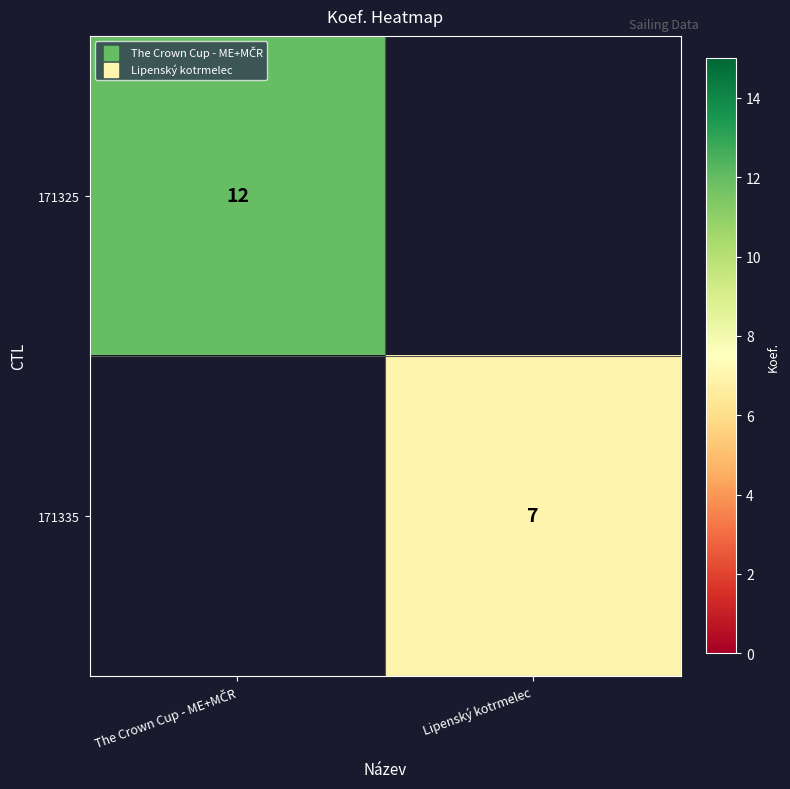

Where is 171325 nearest to the value 12?

The Crown Cup - ME+MČR